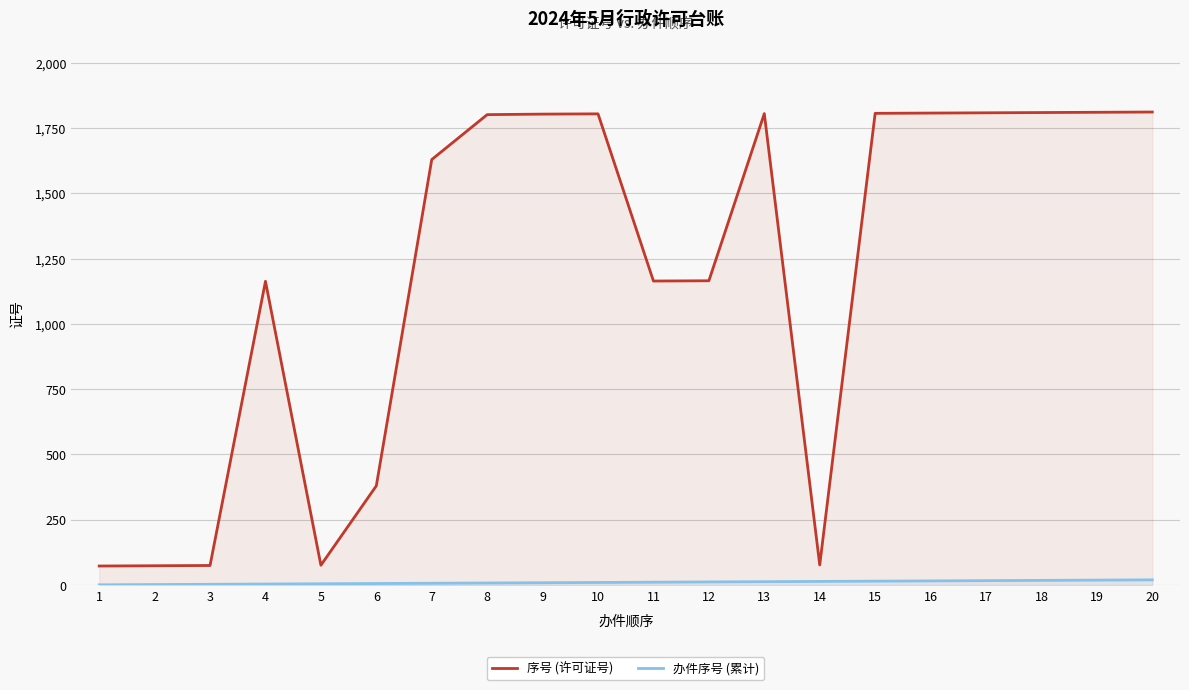

How many values in the 序号 (许可证号) series exceed 1801?

9